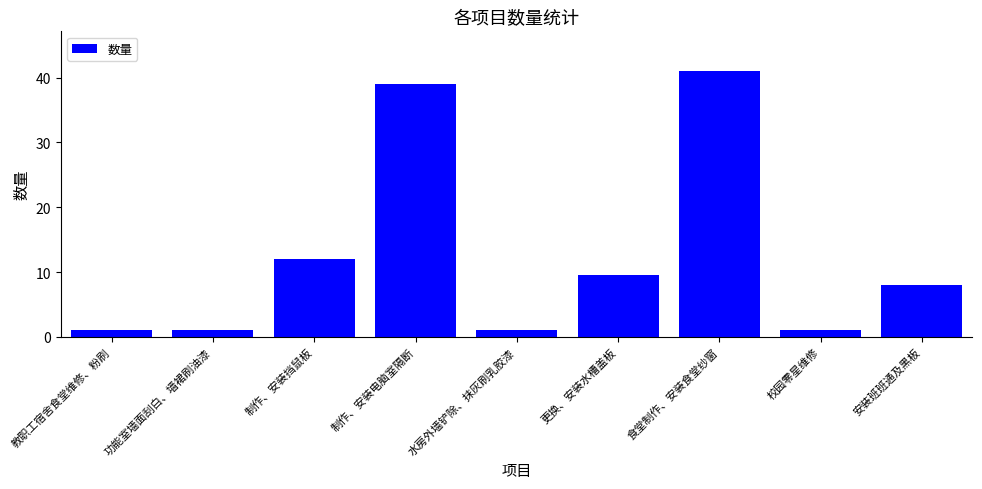

What is the label of the 7th bar from the right?

制作、安装挡鼠板